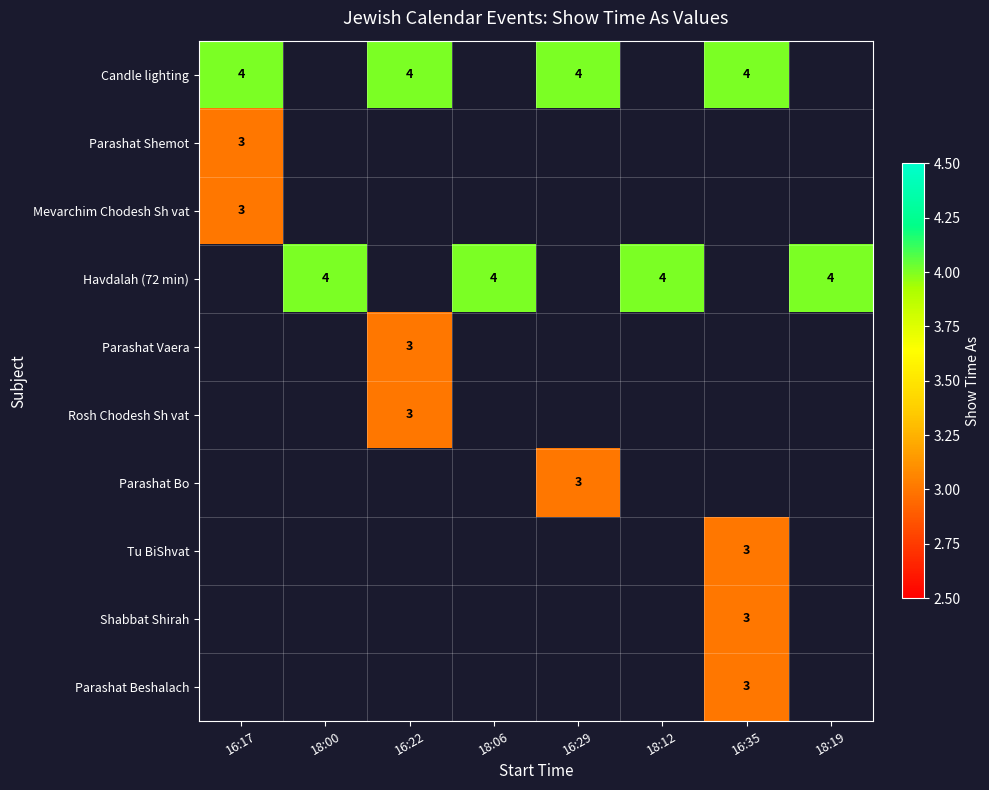

Is it true that Rosh Chodesh Sh vat equals 3 at 16:22?

True